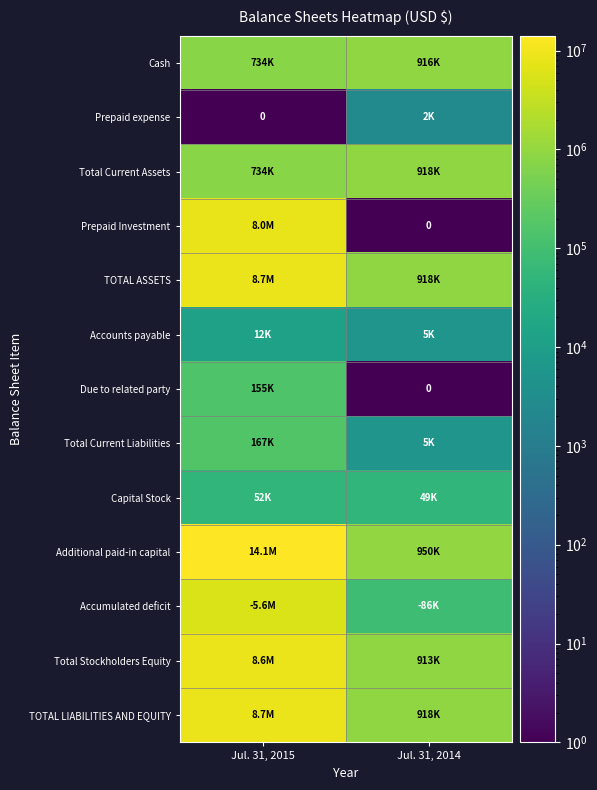

How many distinct data groups are displayed?

13